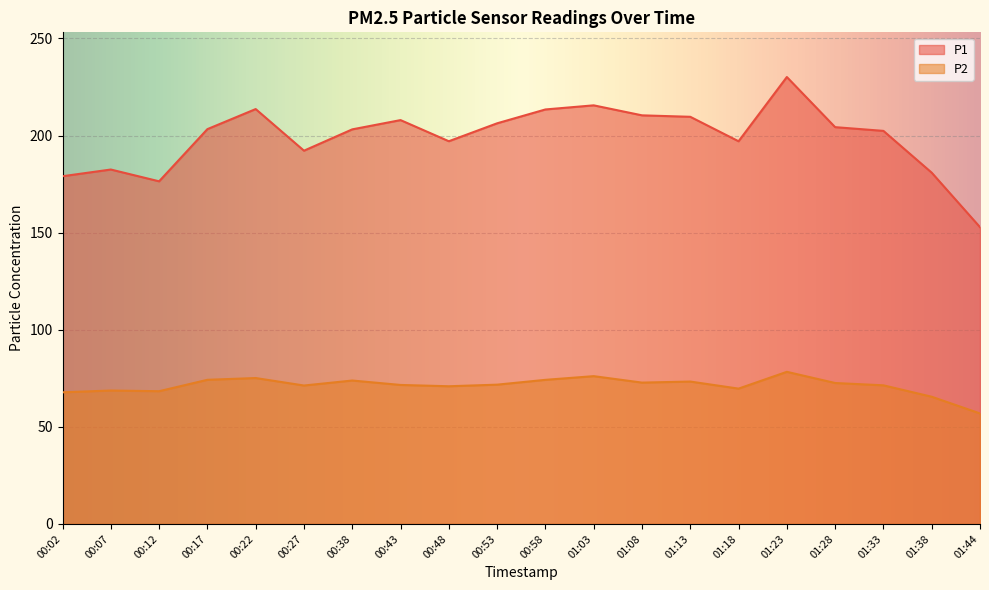

Reading left to right, extract all data points from this chart.

P1: 179.1	182.5	176.4	203.3	213.6	192.2	203.2	207.9	197.1	206.3	213.4	215.6	210.4	209.7	197.1	230.1	204.3	202.4	180.9	152.8
P2: 67.8	68.7	68.3	74.2	75.1	71.3	73.8	71.6	70.9	71.7	74.2	76.1	72.8	73.3	69.7	78.3	72.6	71.4	65.5	56.9